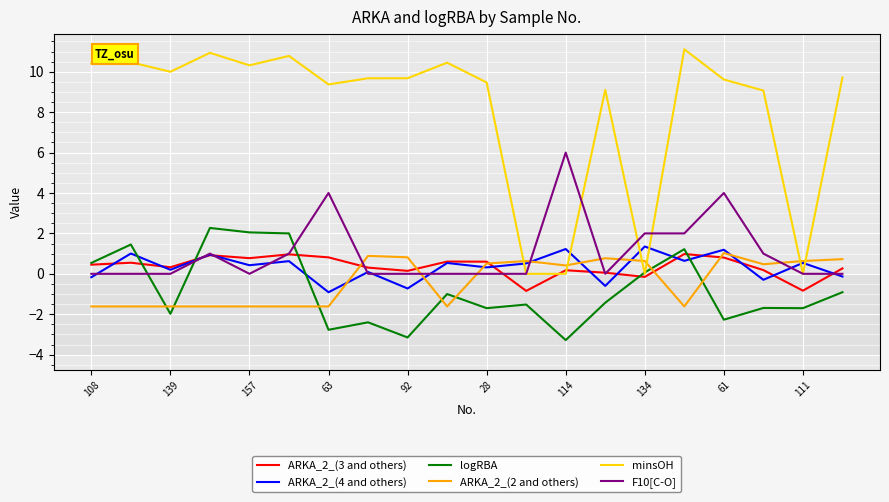

Which series has the widest spread of values?

minsOH